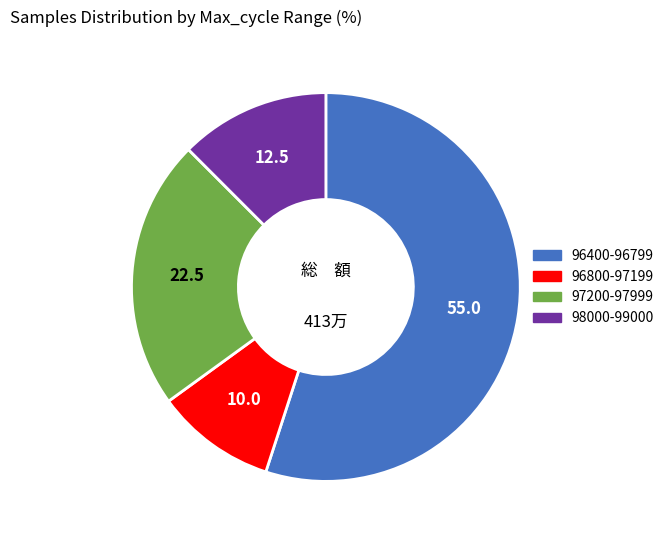

Is there any slice that represents more than half of the pie?

Yes